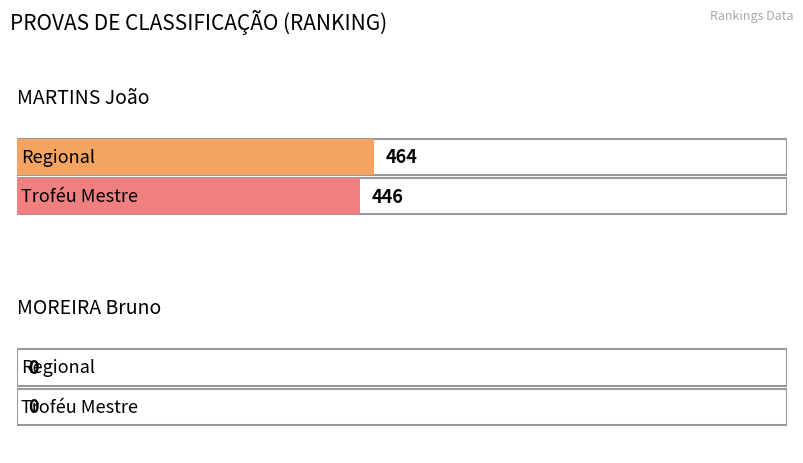

What is the average value of the Regional series?

232